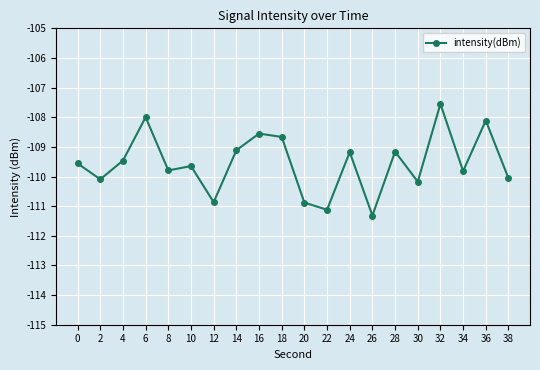

What is the approximate value at 16?

-108.6